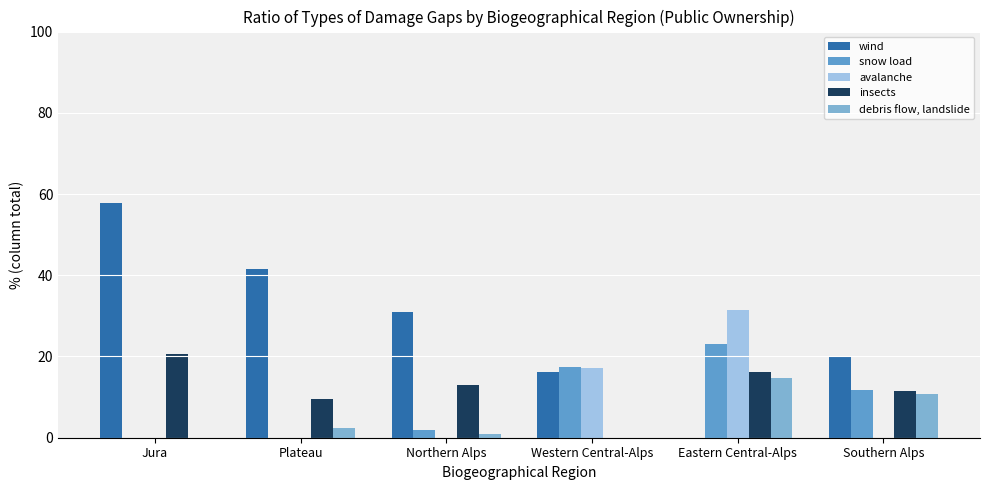

Rank the series by their maximum value, from lowest to highest.

debris flow, landslide, insects, snow load, avalanche, wind